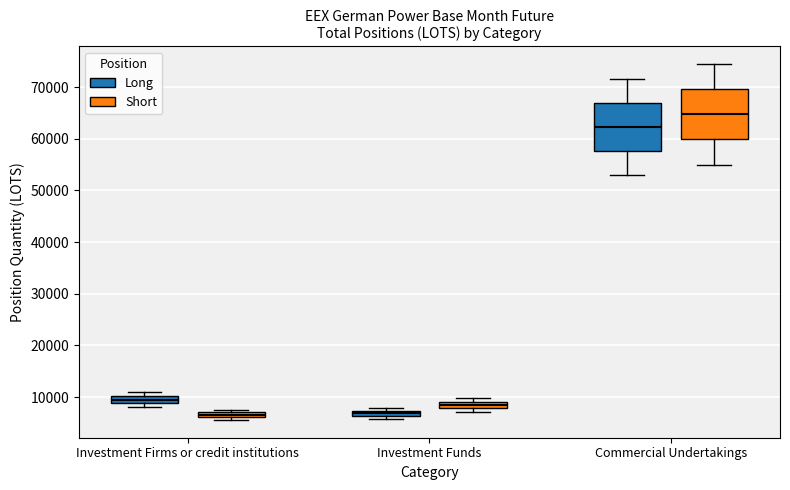

Where is the upper edge of the box for Commercial Undertakings (Short) on the y-axis? The values are not printed on the chart, so give them approximately, as read against the axis.

70000